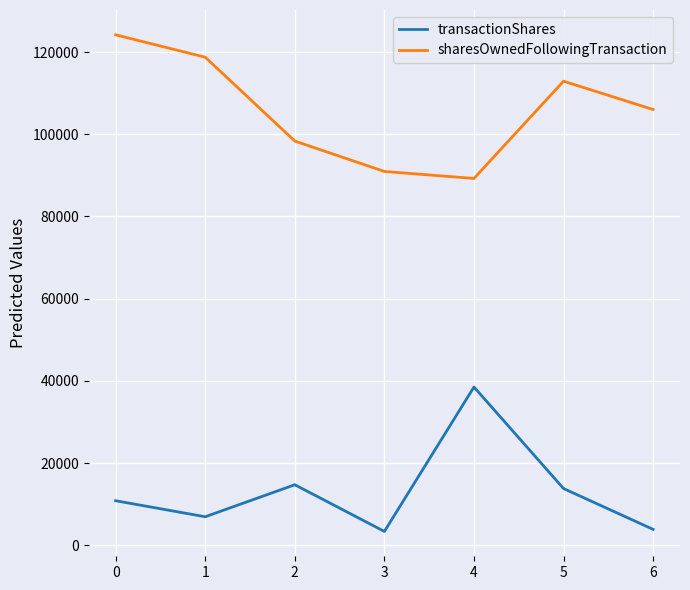

What are all the series names shown in the legend?

transactionShares, sharesOwnedFollowingTransaction